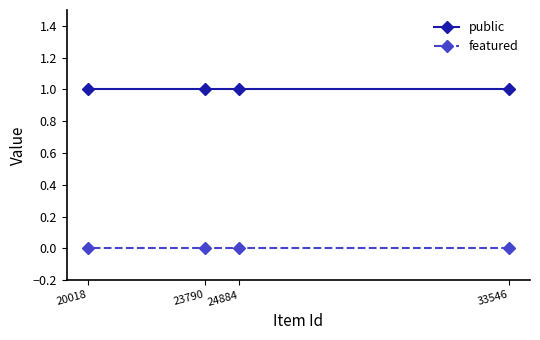

At which label is featured closest to 0?

33546